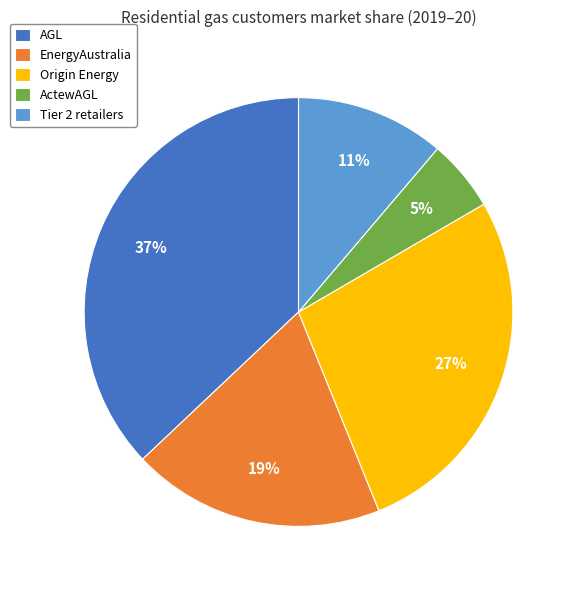

Does AGL account for over 50% of the chart?

No